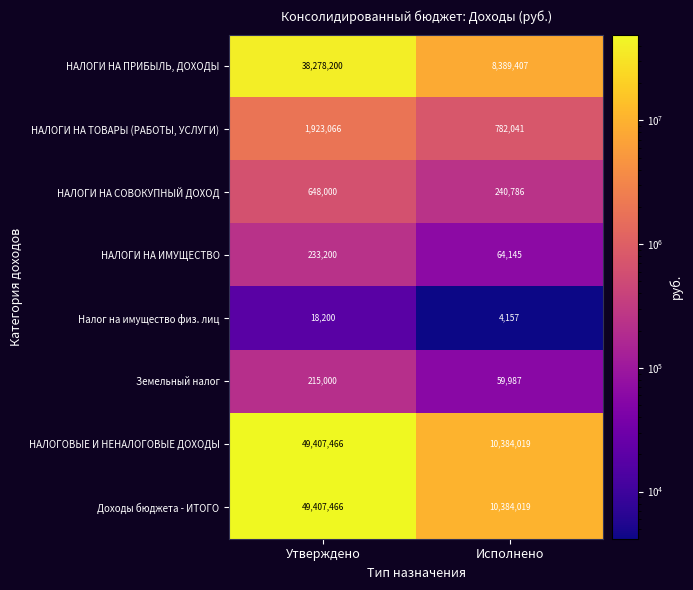

Reading left to right, transcribe all the data shown in this chart.

НАЛОГИ НА ПРИБЫЛЬ, ДОХОДЫ: 38278200	8389407
НАЛОГИ НА ТОВАРЫ (РАБОТЫ, УСЛУГИ): 1923066	782041
НАЛОГИ НА СОВОКУПНЫЙ ДОХОД: 648000	240786
НАЛОГИ НА ИМУЩЕСТВО: 233200	64145
Налог на имущество физ. лиц: 18200	4157
Земельный налог: 215000	59987
НАЛОГОВЫЕ И НЕНАЛОГОВЫЕ ДОХОДЫ: 49407466	10384019
Доходы бюджета - ИТОГО: 49407466	10384019